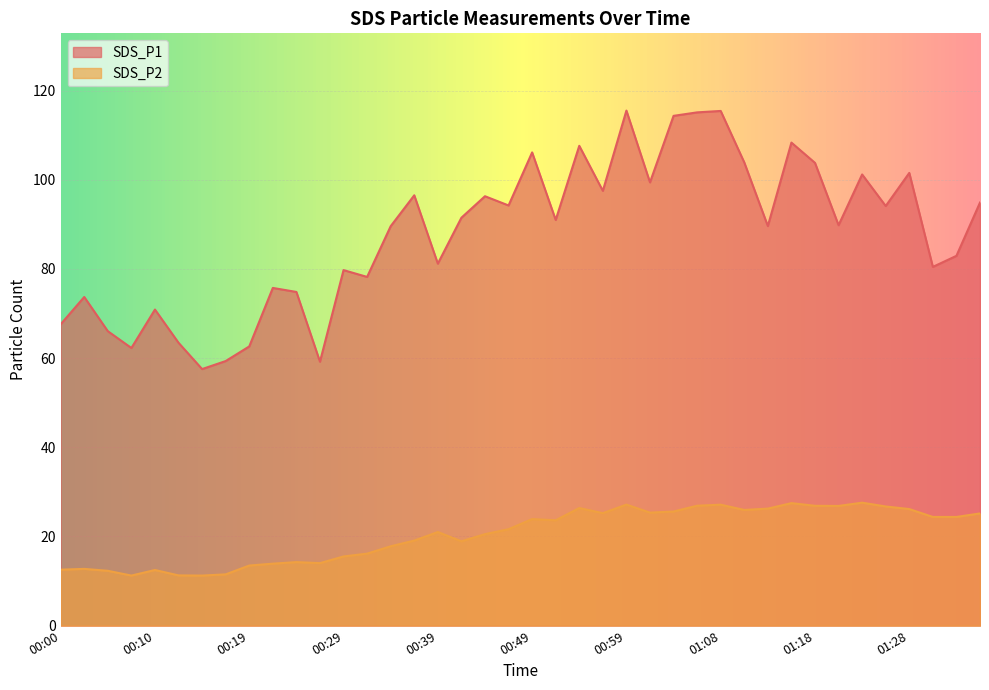

How many categories are shown in the chart?

40